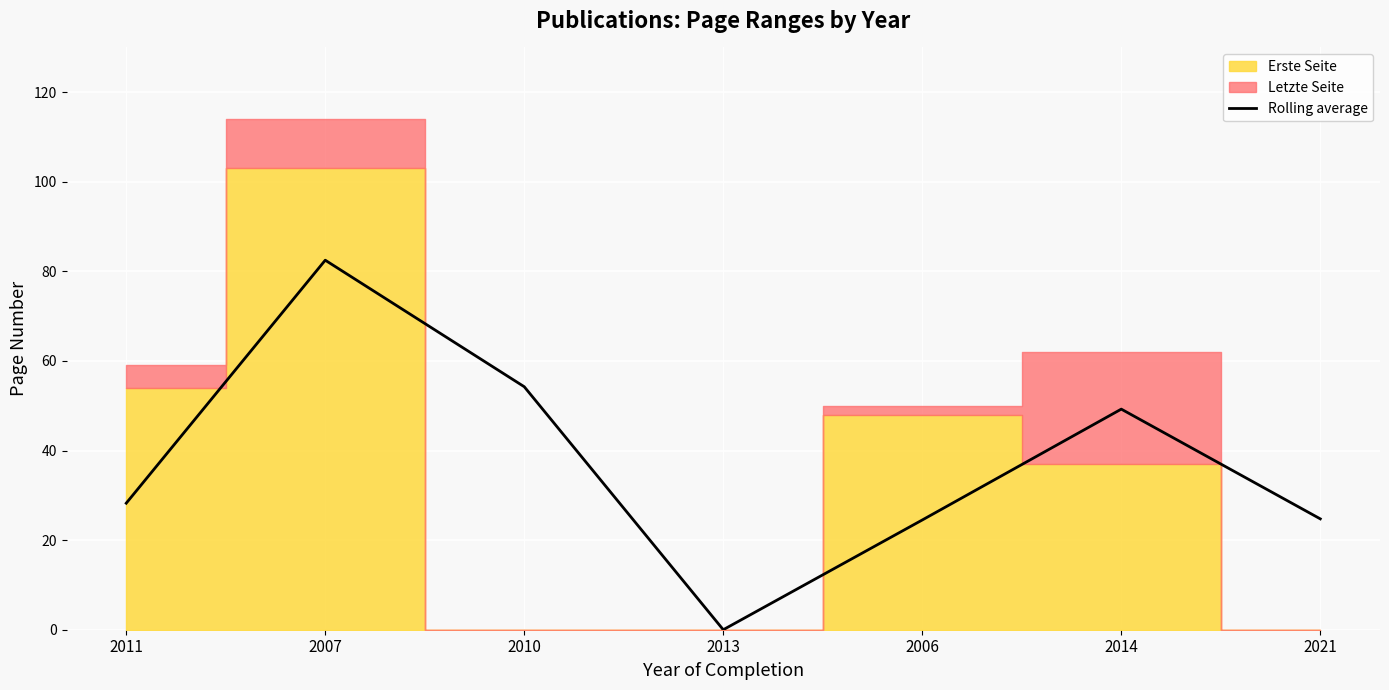

Reading right to left, extract all data points from this chart.

2021=24.8	2014=49.2	2006=24.5	2013=0.0	2010=54.2	2007=82.5	2011=28.2